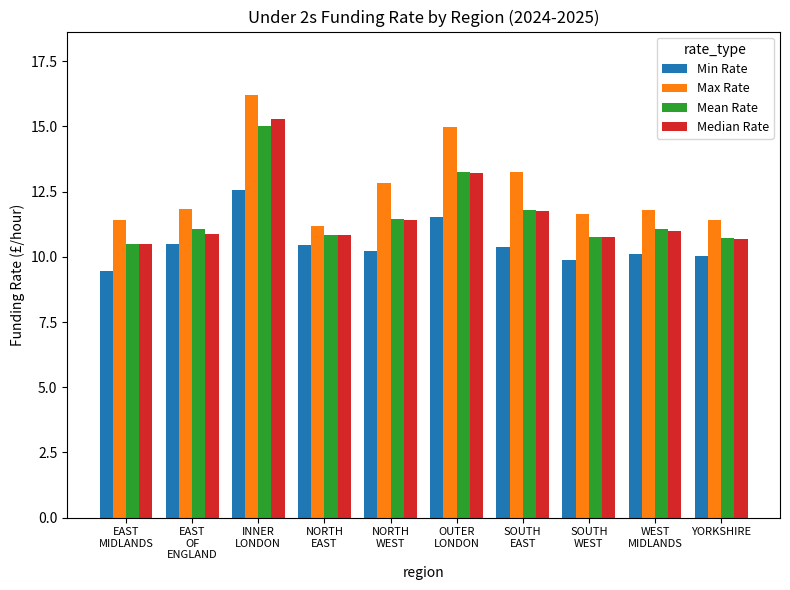

At which category is the sum across all series the highest?

INNER
LONDON